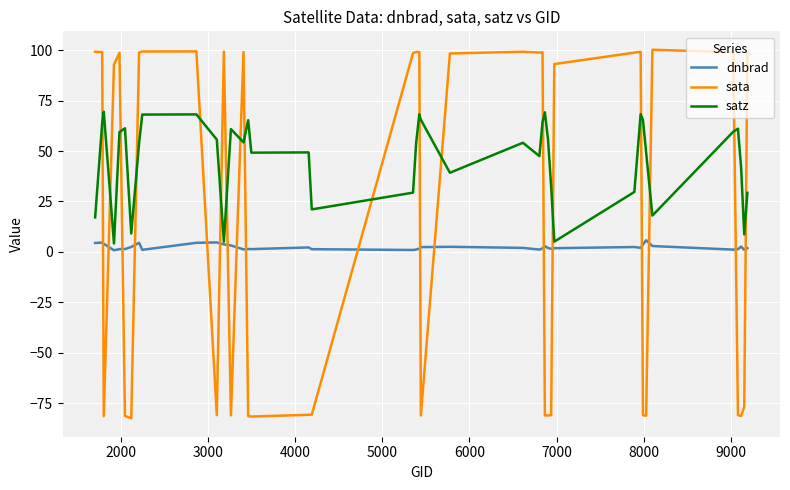

True or false: dnbrad has more than 0 points higher than both neighbors.

True